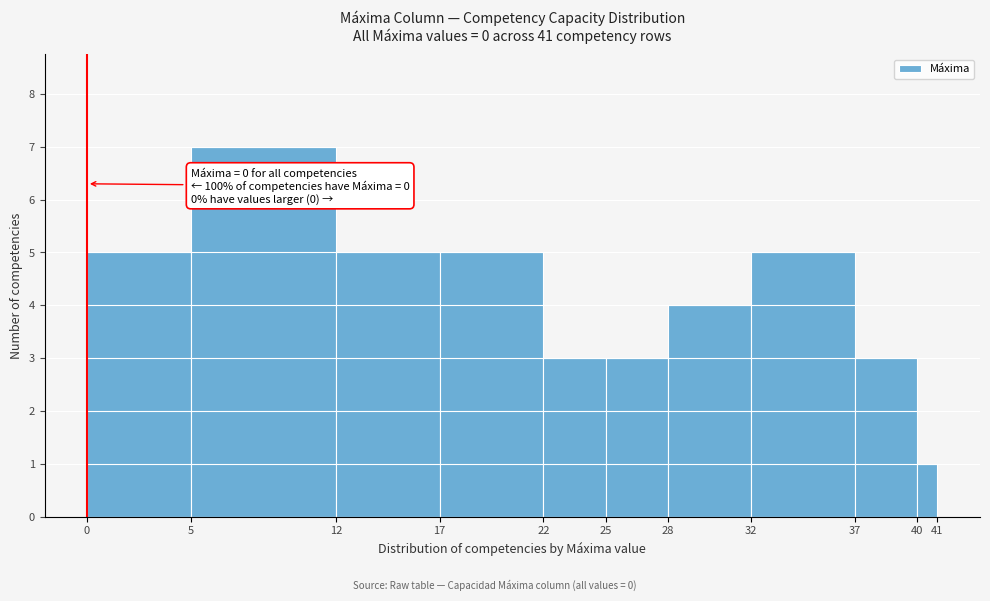

Which range on the x-axis has the tallest bar?

5 to 12